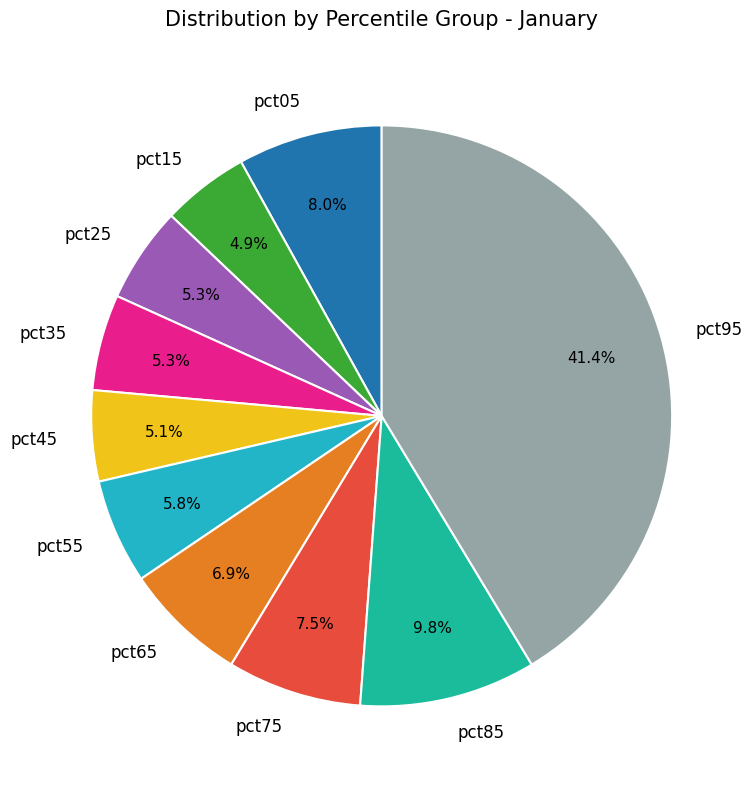

Is the sum of pct25 and pct95 greater than half?

No